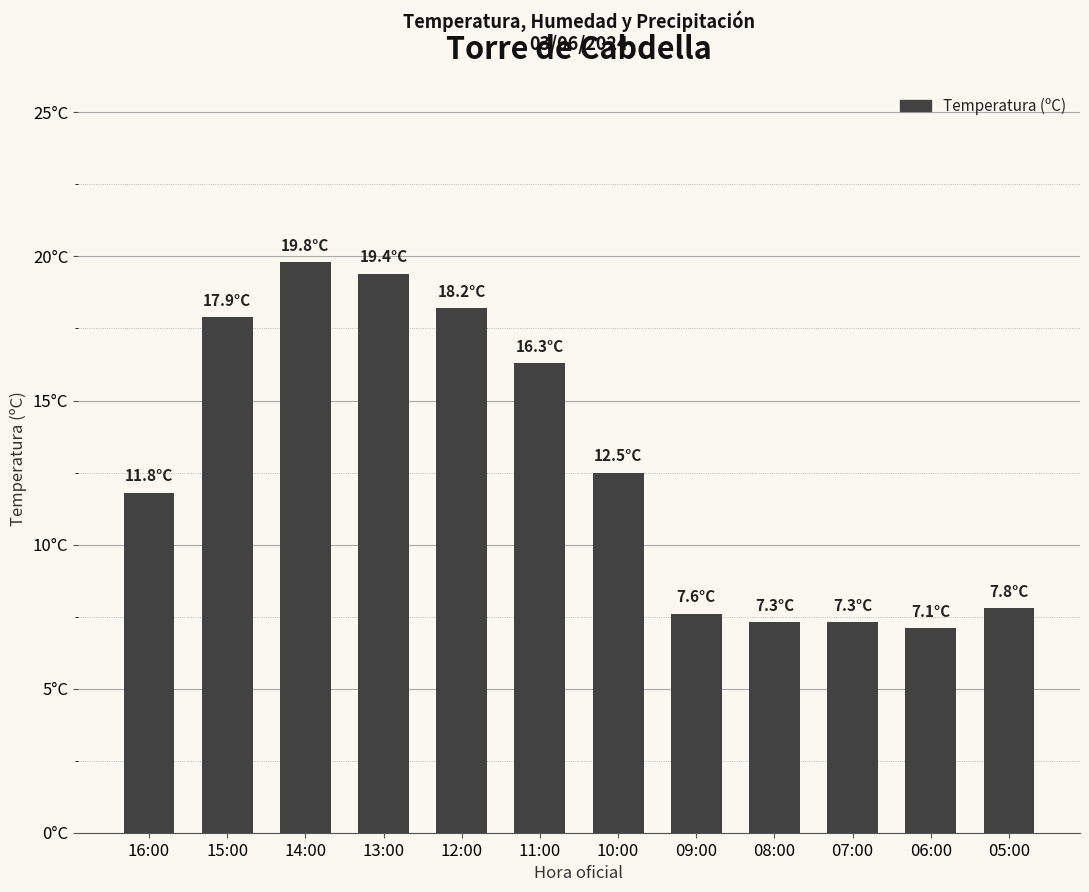

Does the chart contain any negative values?

No